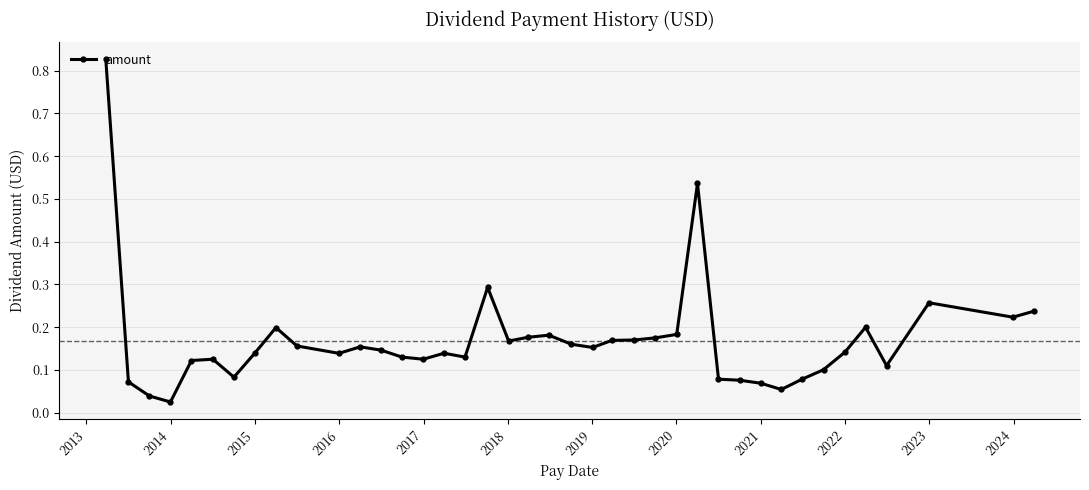

True or false: the data has more than 2 interior local peaks.

True